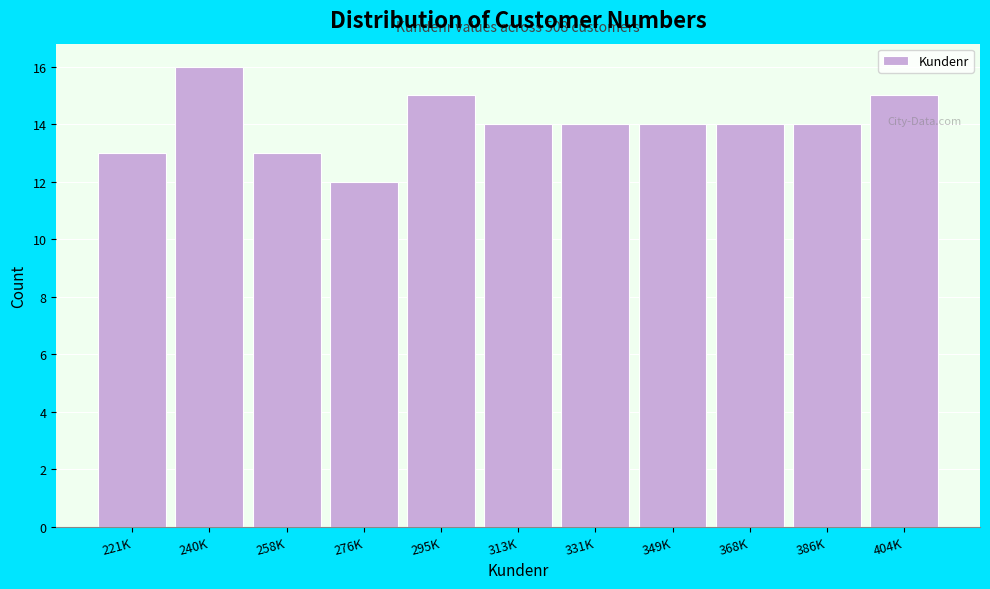

Reading left to right, list all the values displayed in this chart.

221K=13	240K=16	258K=13	276K=12	295K=15	313K=14	331K=14	349K=14	368K=14	386K=14	404K=15